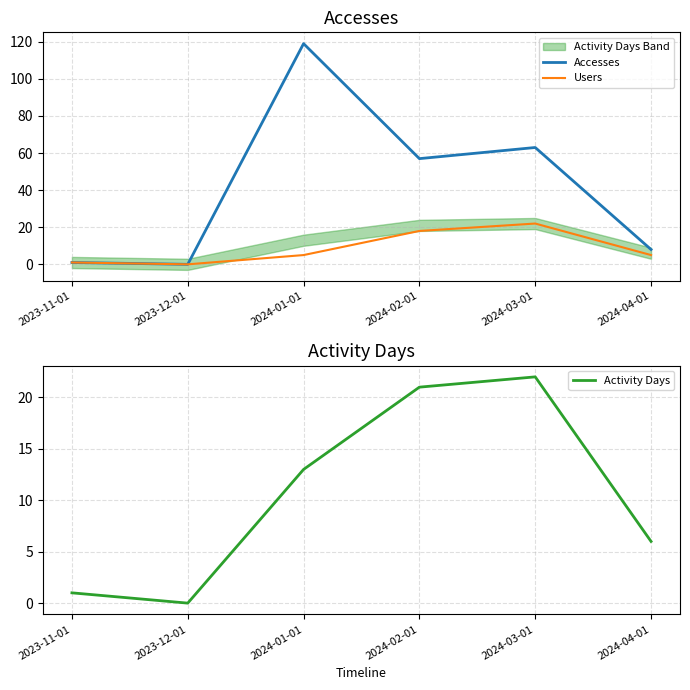

What is the label of the 1st point from the left?

2023-11-01